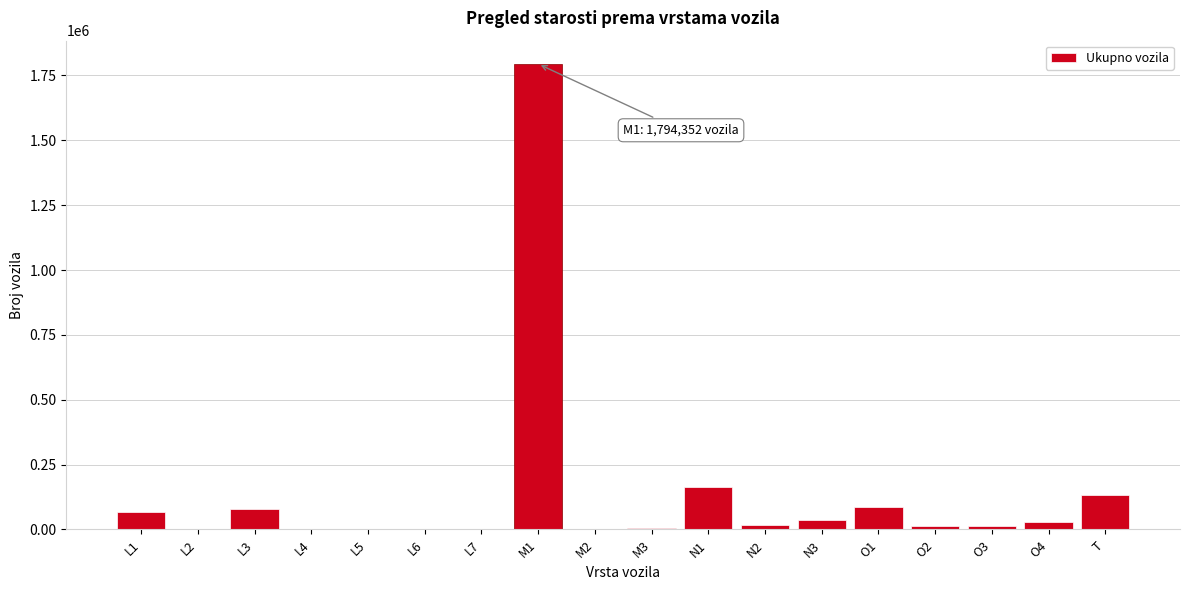

What is the sum of all values?

2437190